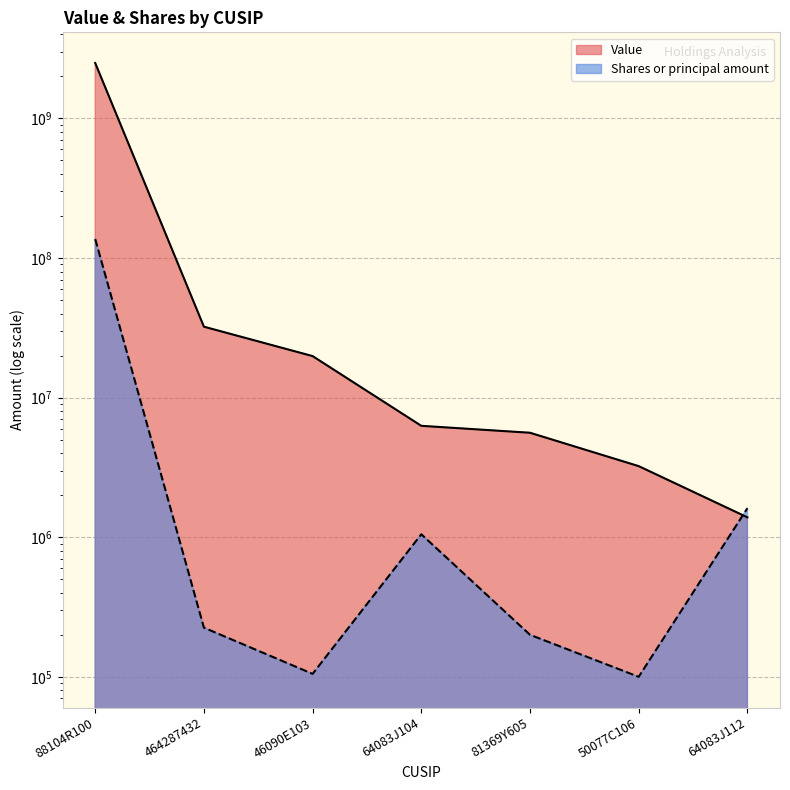

Reading left to right, extract all data points from this chart.

Value: 88104R100=2490449000	464287432=32193000	46090E103=19825000	64083J104=6277000	81369Y605=5600000	50077C106=3229000	64083J112=1388000
Shares or principal amount: 88104R100=136650152	464287432=225000	46090E103=105000	64083J104=1049621	81369Y605=200000	50077C106=100000	64083J112=1613450